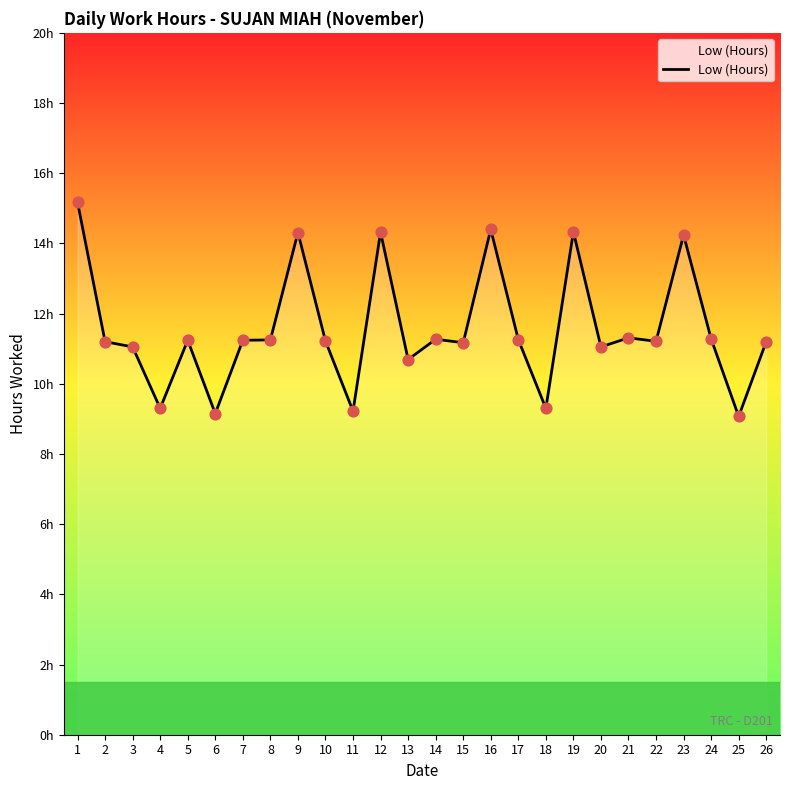

Does the chart have visible grid lines?

No